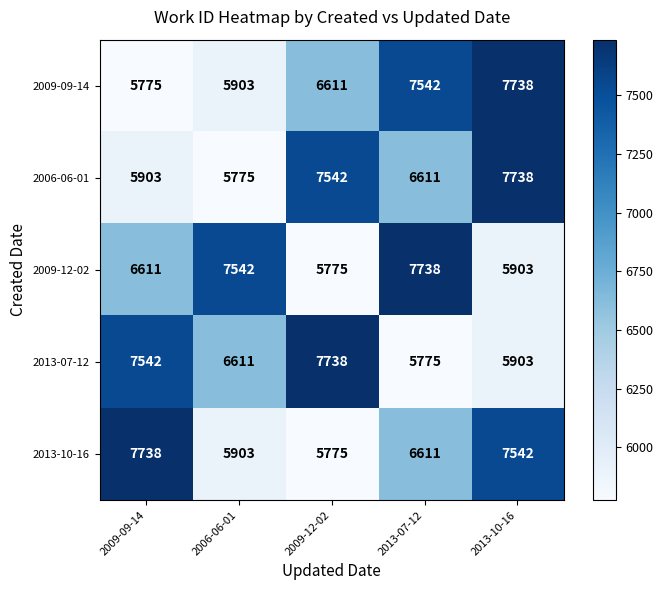

What is the highest value of the 2013-07-12 series?

7738